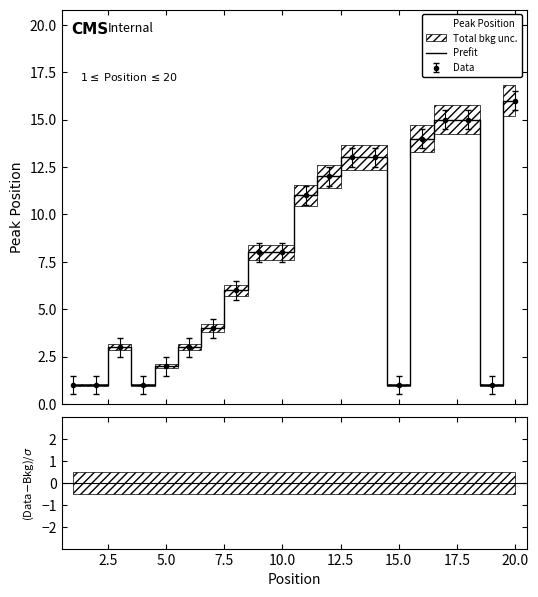

What is the value of the 1st point from the left?

1